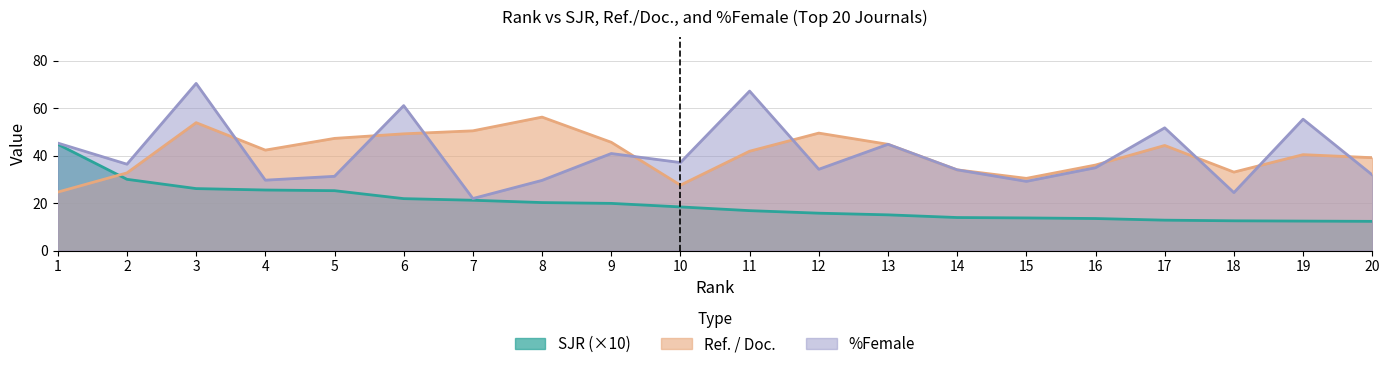

Which series has the largest total across all categories?

Ref. / Doc.